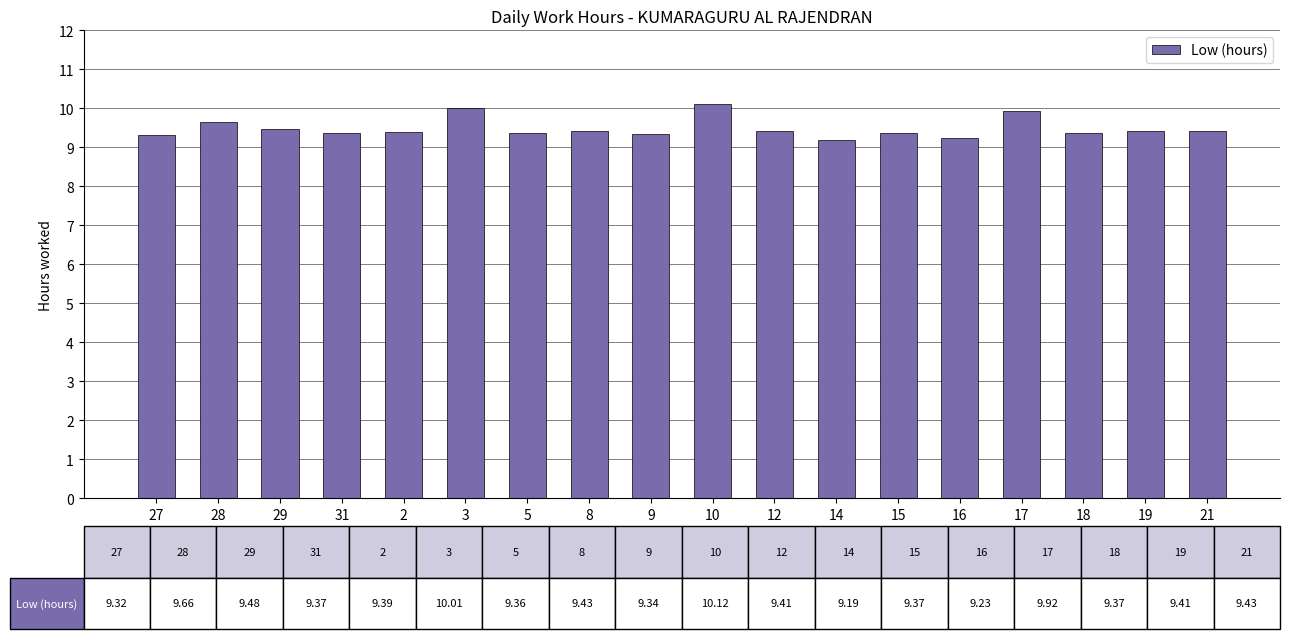

What is the sum of the values at 18 and 19?

18.8